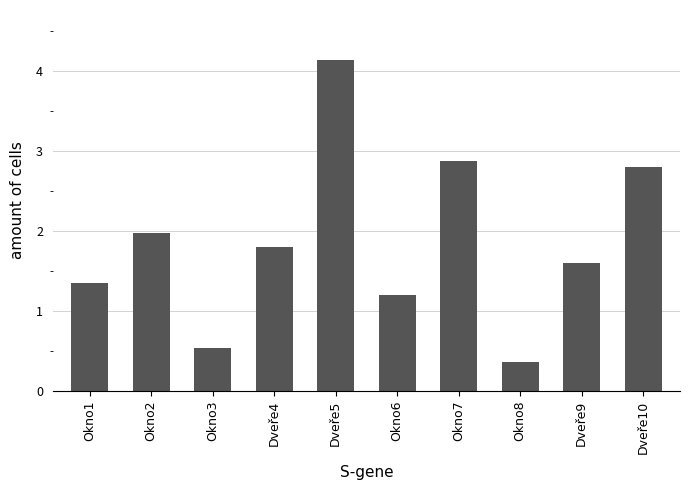

Is it true that the value at Dveře9 is 0.7?

False